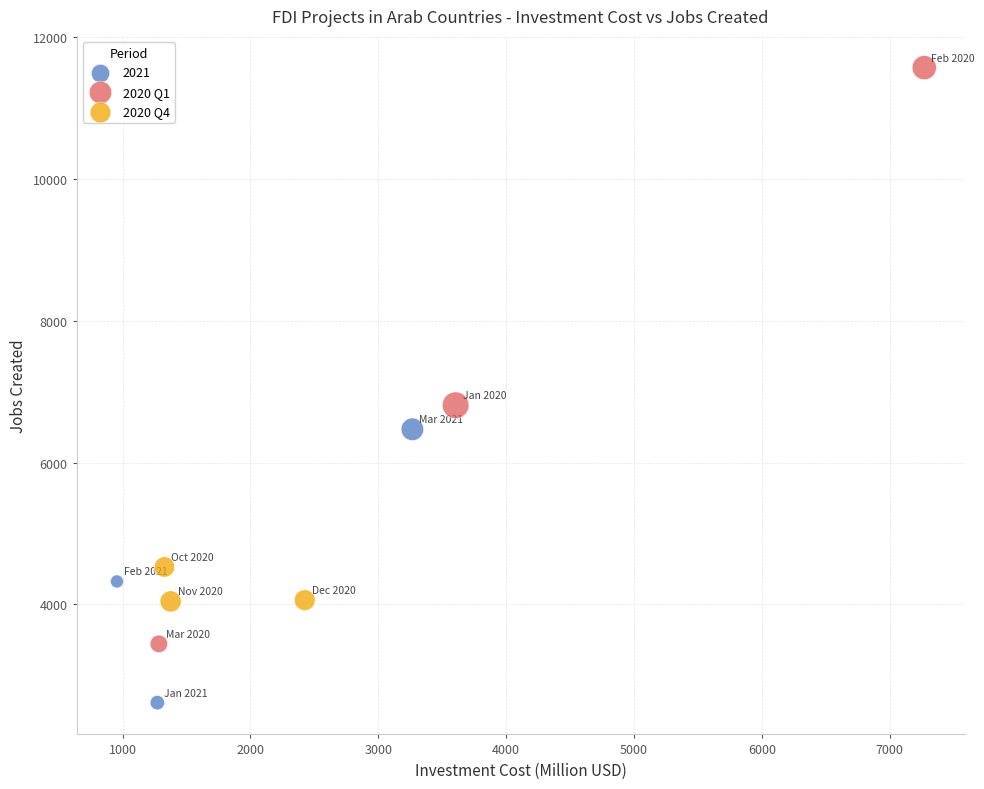

Which series has the widest spread of Y values?

2020 Q1